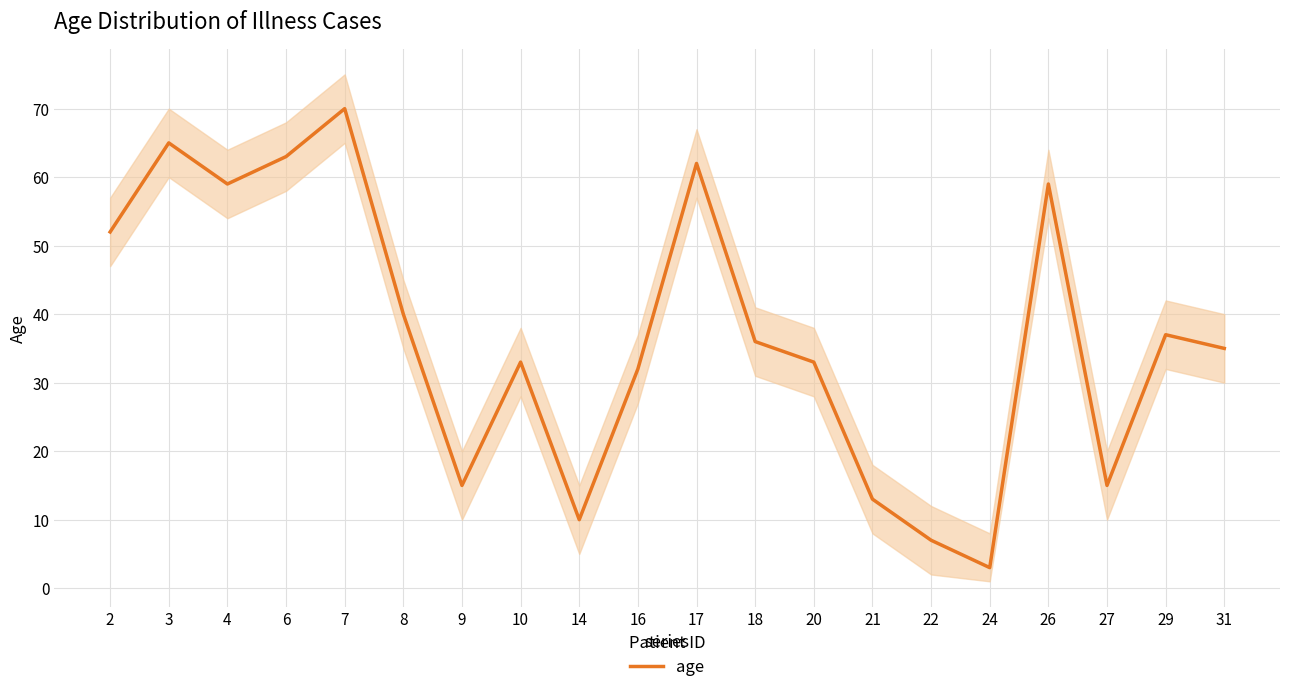

Reading left to right, what are all the values shown in this chart?

52	65	59	63	70	40	15	33	10	32	62	36	33	13	7	3	59	15	37	35